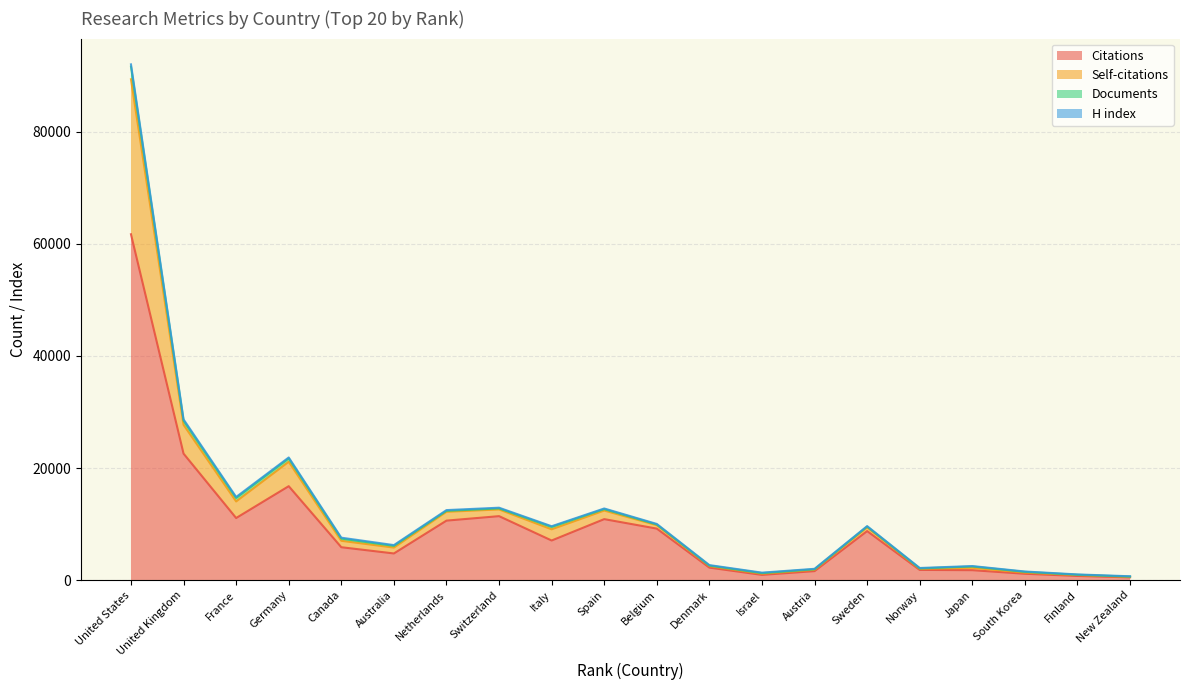

True or false: Citations has a value of 22568 at United Kingdom.

True